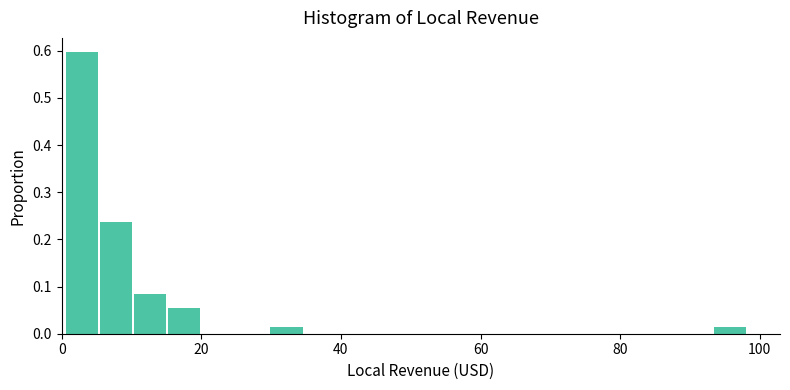

Around what value on the x-axis is the tallest bar? Give the approximate position of its centre, as read against the axis.

2